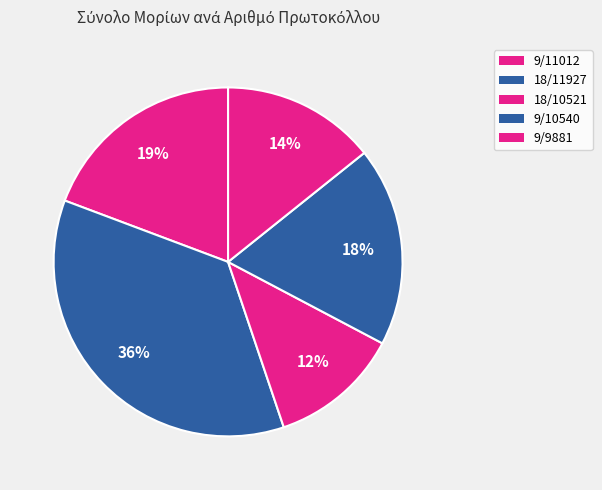

Count the number of slices in the pie.

5